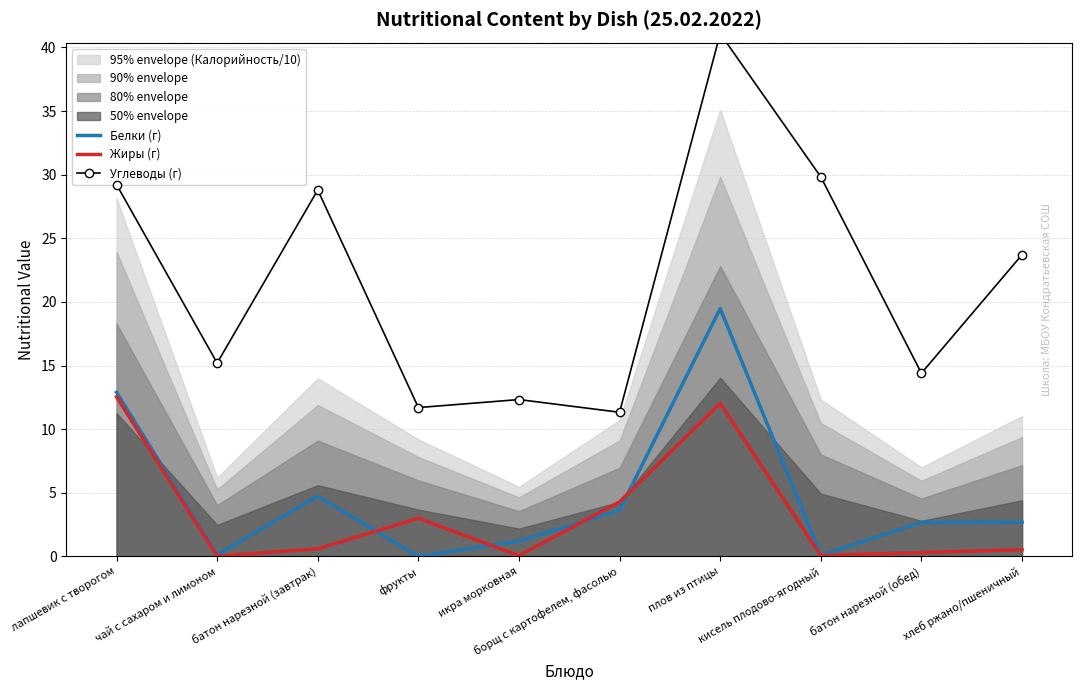

Between лапшевик с творогом and плов из птицы, which series saw the biggest shift?

Углеводы (г)